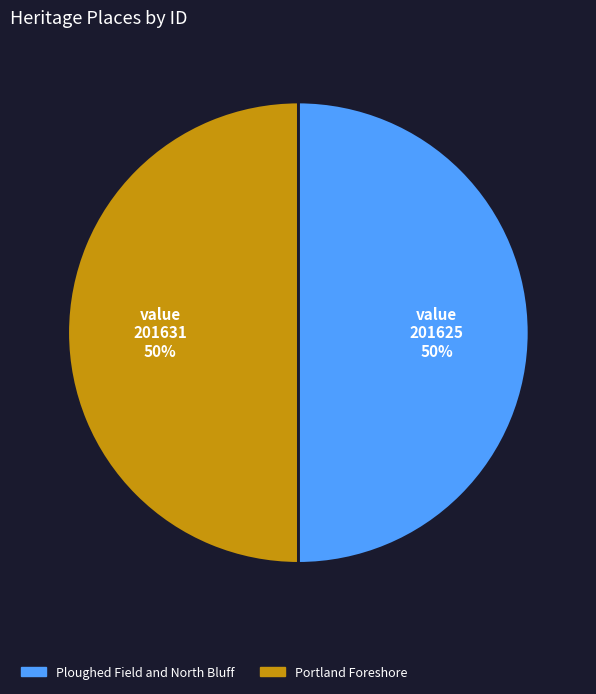

Do Ploughed Field and North Bluff and Portland Foreshore together represent more than half of the pie?

Yes